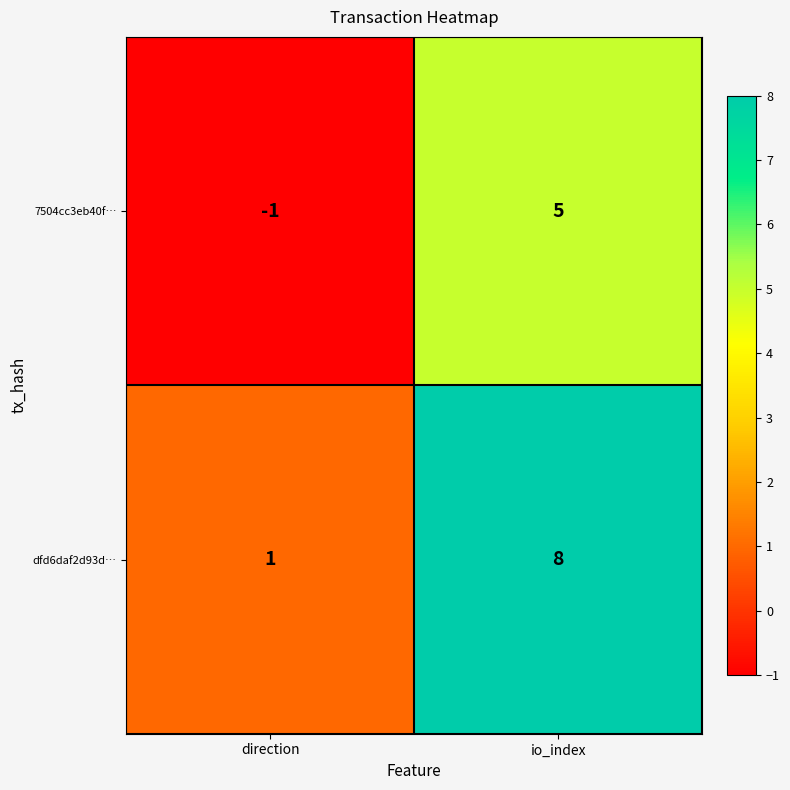

What is the sum of the 7504cc3eb40f… values at direction and io_index?

4